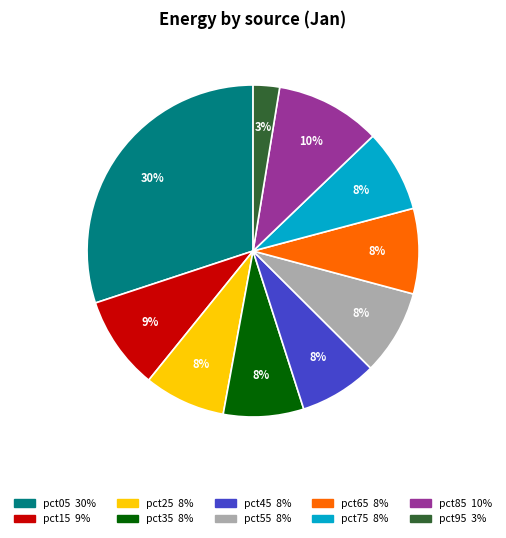

The pct05 slice represents 38% of the pie. True or false?

False